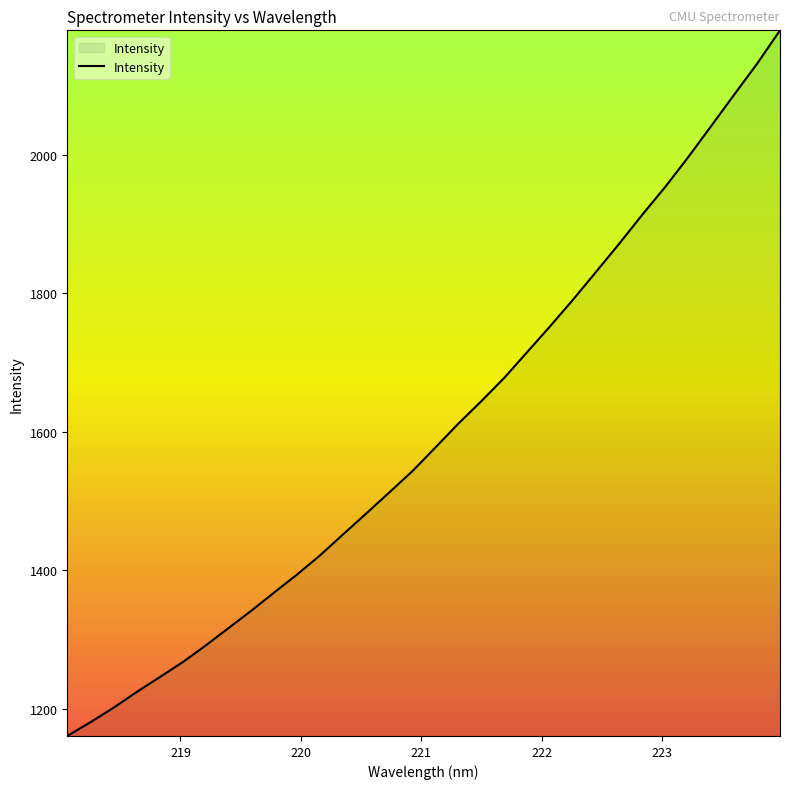

What is the difference between the maximum and minimum values?

1019.3